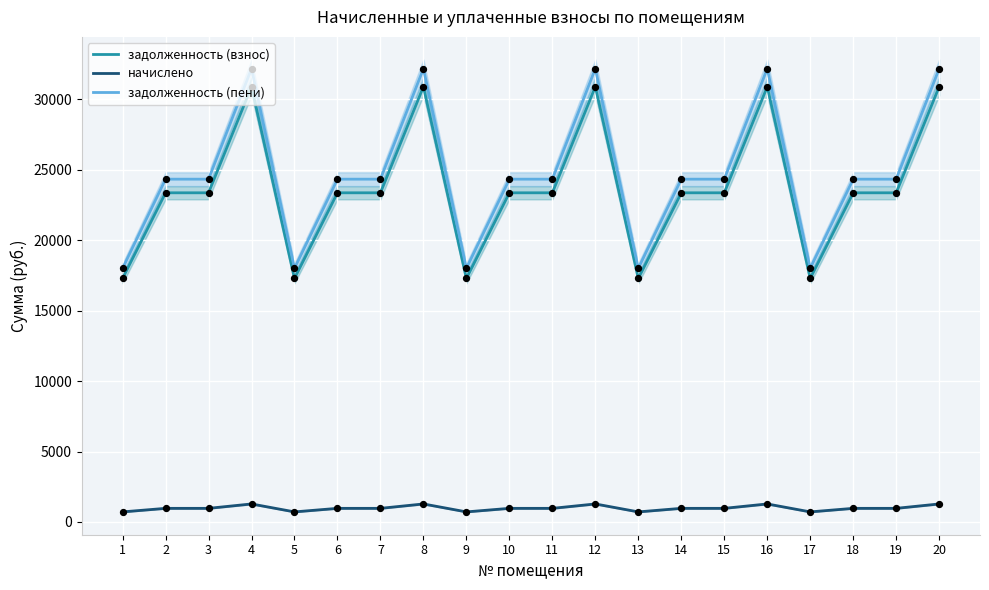

Is the value of задолженность (пени) at 19 greater than the value of начислено at 10?

Yes